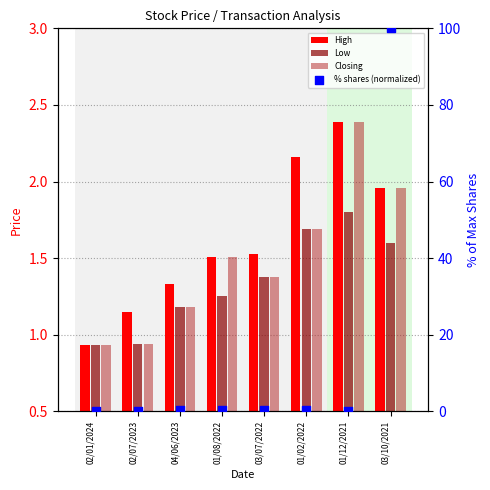

Between 03/10/2021 and 01/08/2022, which is larger?

03/10/2021